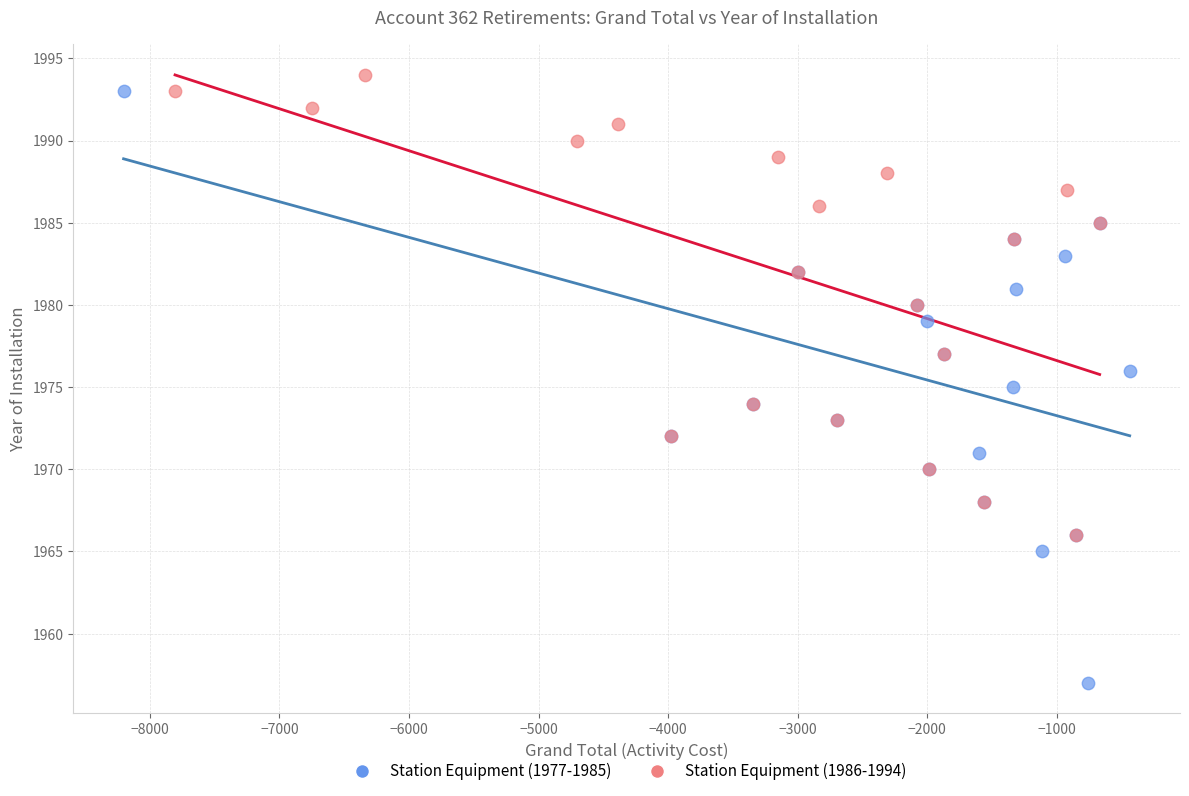

Which series has the largest Y range (max minus min)?

Station Equipment (1977-1985)